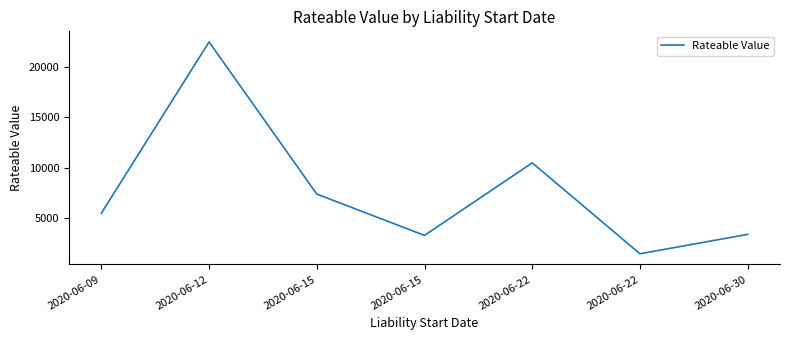

What is the ratio of the value at 2020-06-30 to the value at 2020-06-22?

2.3